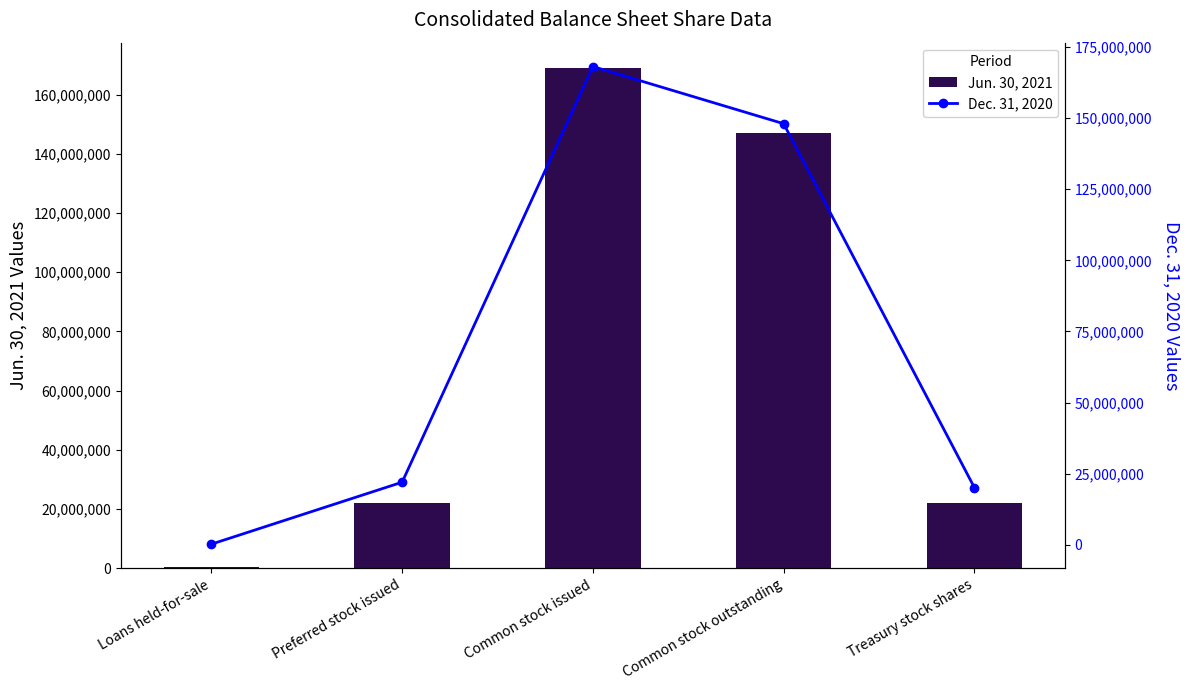

What is the difference between the Dec. 31, 2020 values at Treasury stock shares and Common stock issued?

148039495